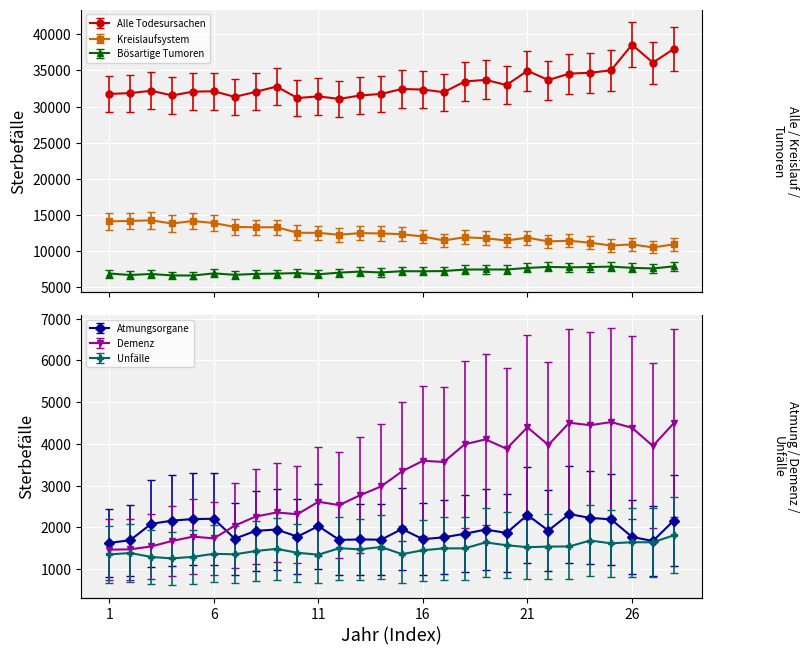

How many lines are shown in the chart?

6